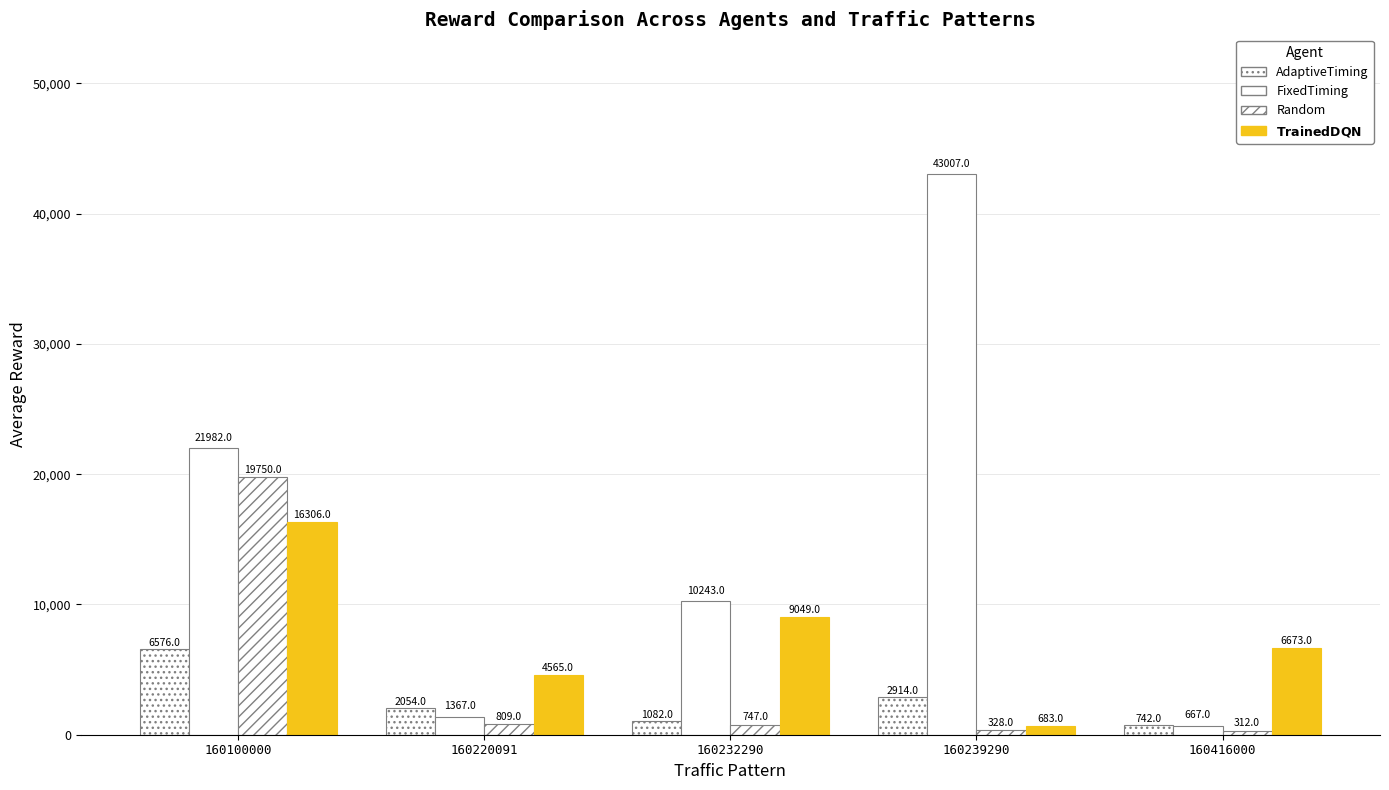

How many series are shown in this chart?

4